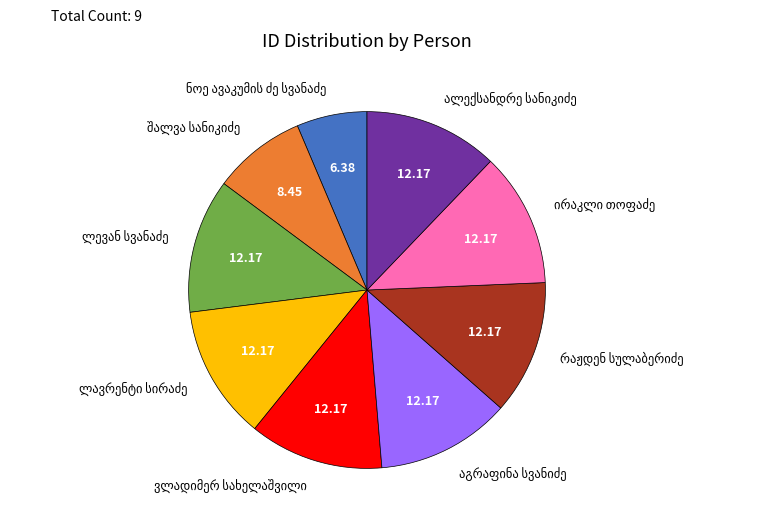

Is there a majority slice in this chart?

No